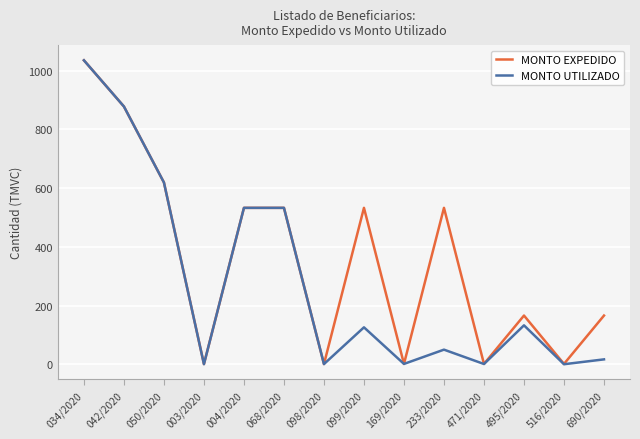

True or false: MONTO EXPEDIDO has a value of 532.5 at 004/2020.

True